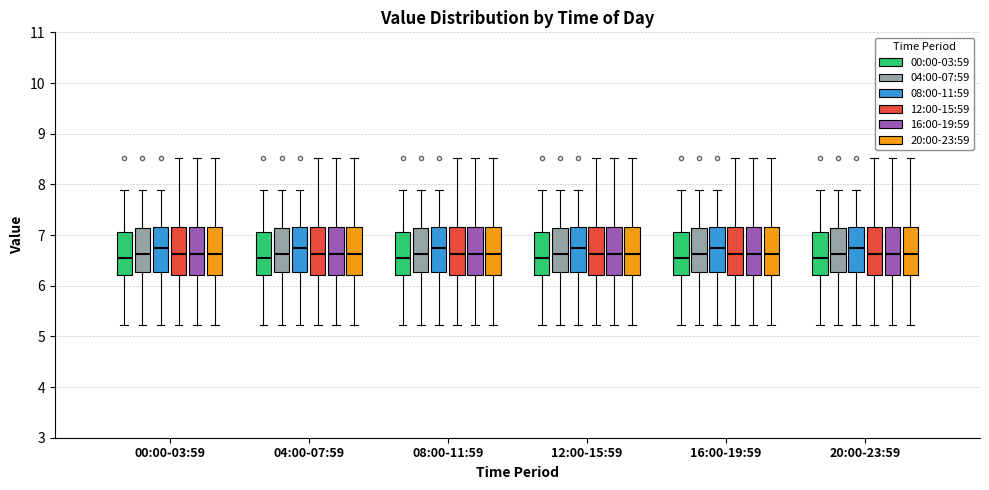

Reading left to right, transcribe this box plot: for each box, give where its median line is, the range the box spans, and where its two whiskers end, as read against the y-axis. The values are not printed on the chart, so give them approximately, as read against the axis.

00:00-03:59 (00:00-03:59): median 6.5, box 6.2 to 7.1, whiskers 5.2 to 7.9
00:00-03:59 (04:00-07:59): median 6.6, box 6.3 to 7.1, whiskers 5.2 to 7.9
00:00-03:59 (08:00-11:59): median 6.7, box 6.3 to 7.2, whiskers 5.2 to 7.9
00:00-03:59 (12:00-15:59): median 6.6, box 6.2 to 7.2, whiskers 5.2 to 8.5
00:00-03:59 (16:00-19:59): median 6.6, box 6.2 to 7.2, whiskers 5.2 to 8.5
00:00-03:59 (20:00-23:59): median 6.6, box 6.2 to 7.2, whiskers 5.2 to 8.5
04:00-07:59 (00:00-03:59): median 6.5, box 6.2 to 7.1, whiskers 5.2 to 7.9
04:00-07:59 (04:00-07:59): median 6.6, box 6.3 to 7.1, whiskers 5.2 to 7.9
04:00-07:59 (08:00-11:59): median 6.7, box 6.3 to 7.2, whiskers 5.2 to 7.9
04:00-07:59 (12:00-15:59): median 6.6, box 6.2 to 7.2, whiskers 5.2 to 8.5
04:00-07:59 (16:00-19:59): median 6.6, box 6.2 to 7.2, whiskers 5.2 to 8.5
04:00-07:59 (20:00-23:59): median 6.6, box 6.2 to 7.2, whiskers 5.2 to 8.5
08:00-11:59 (00:00-03:59): median 6.5, box 6.2 to 7.1, whiskers 5.2 to 7.9
08:00-11:59 (04:00-07:59): median 6.6, box 6.3 to 7.1, whiskers 5.2 to 7.9
08:00-11:59 (08:00-11:59): median 6.7, box 6.3 to 7.2, whiskers 5.2 to 7.9
08:00-11:59 (12:00-15:59): median 6.6, box 6.2 to 7.2, whiskers 5.2 to 8.5
08:00-11:59 (16:00-19:59): median 6.6, box 6.2 to 7.2, whiskers 5.2 to 8.5
08:00-11:59 (20:00-23:59): median 6.6, box 6.2 to 7.2, whiskers 5.2 to 8.5
12:00-15:59 (00:00-03:59): median 6.5, box 6.2 to 7.1, whiskers 5.2 to 7.9
12:00-15:59 (04:00-07:59): median 6.6, box 6.3 to 7.1, whiskers 5.2 to 7.9
12:00-15:59 (08:00-11:59): median 6.7, box 6.3 to 7.2, whiskers 5.2 to 7.9
12:00-15:59 (12:00-15:59): median 6.6, box 6.2 to 7.2, whiskers 5.2 to 8.5
12:00-15:59 (16:00-19:59): median 6.6, box 6.2 to 7.2, whiskers 5.2 to 8.5
12:00-15:59 (20:00-23:59): median 6.6, box 6.2 to 7.2, whiskers 5.2 to 8.5
16:00-19:59 (00:00-03:59): median 6.5, box 6.2 to 7.1, whiskers 5.2 to 7.9
16:00-19:59 (04:00-07:59): median 6.6, box 6.3 to 7.1, whiskers 5.2 to 7.9
16:00-19:59 (08:00-11:59): median 6.7, box 6.3 to 7.2, whiskers 5.2 to 7.9
16:00-19:59 (12:00-15:59): median 6.6, box 6.2 to 7.2, whiskers 5.2 to 8.5
16:00-19:59 (16:00-19:59): median 6.6, box 6.2 to 7.2, whiskers 5.2 to 8.5
16:00-19:59 (20:00-23:59): median 6.6, box 6.2 to 7.2, whiskers 5.2 to 8.5
20:00-23:59 (00:00-03:59): median 6.5, box 6.2 to 7.1, whiskers 5.2 to 7.9
20:00-23:59 (04:00-07:59): median 6.6, box 6.3 to 7.1, whiskers 5.2 to 7.9
20:00-23:59 (08:00-11:59): median 6.7, box 6.3 to 7.2, whiskers 5.2 to 7.9
20:00-23:59 (12:00-15:59): median 6.6, box 6.2 to 7.2, whiskers 5.2 to 8.5
20:00-23:59 (16:00-19:59): median 6.6, box 6.2 to 7.2, whiskers 5.2 to 8.5
20:00-23:59 (20:00-23:59): median 6.6, box 6.2 to 7.2, whiskers 5.2 to 8.5